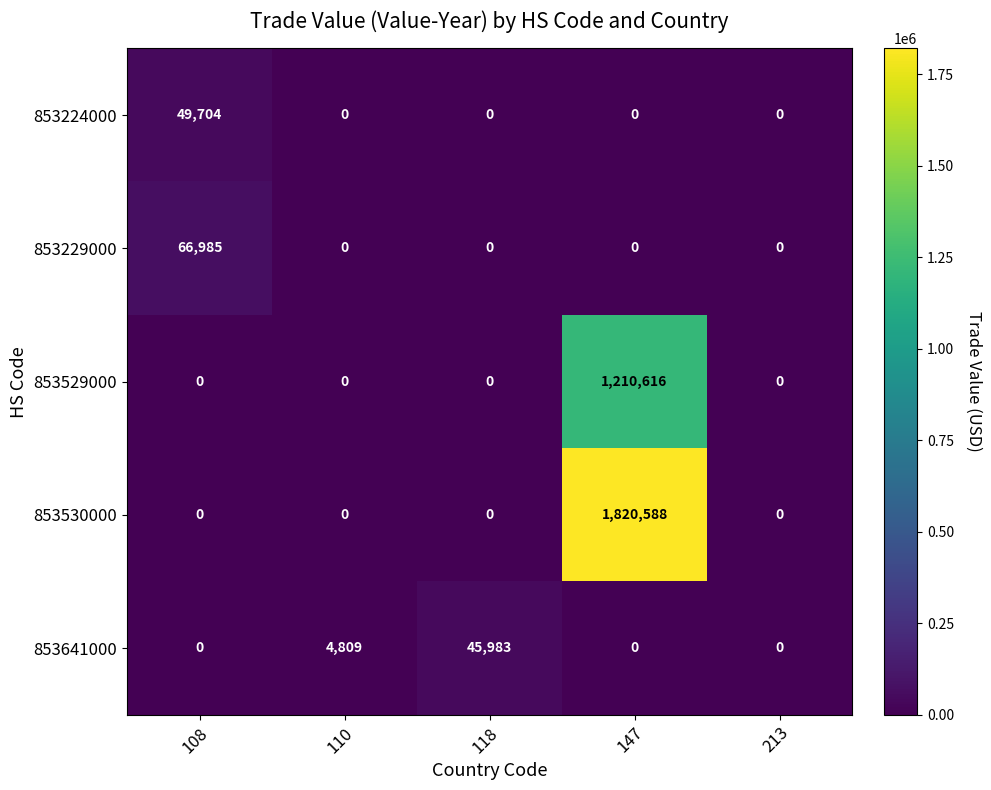

Which series has the largest total across all categories?

853530000